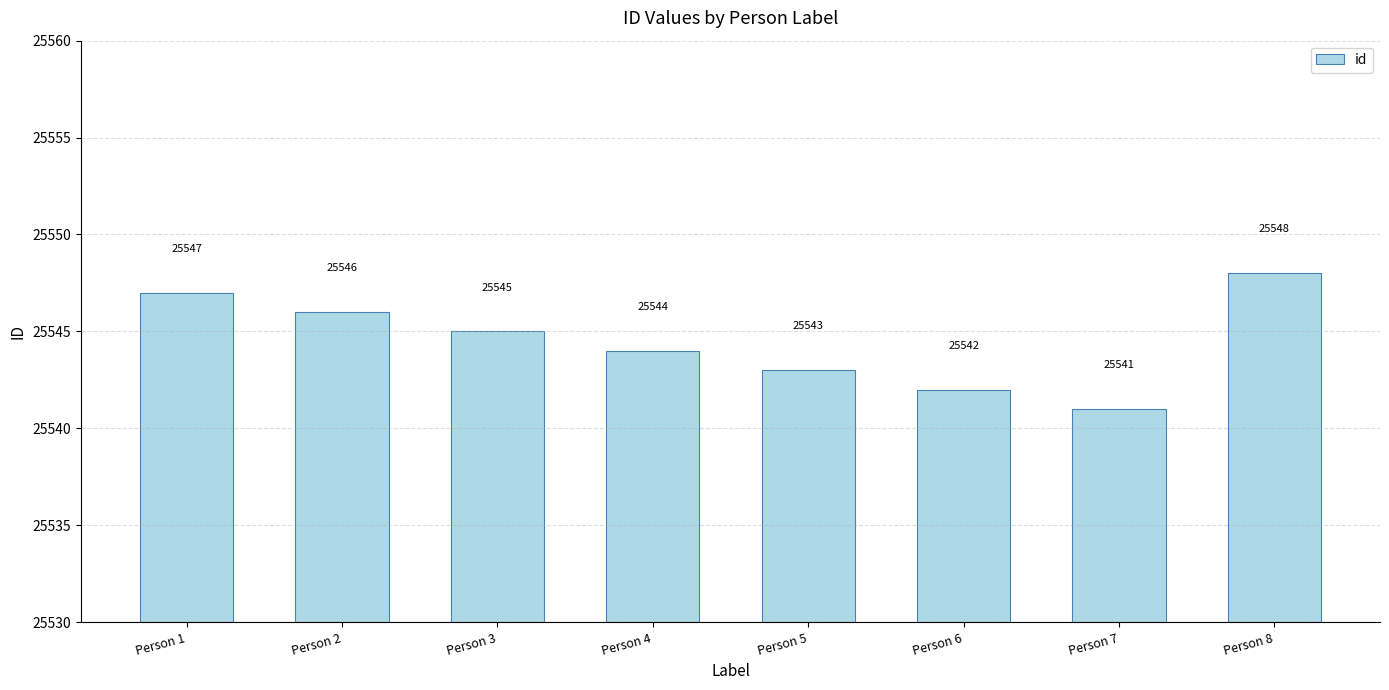

Between Person 6 and Person 2, which is larger?

Person 2